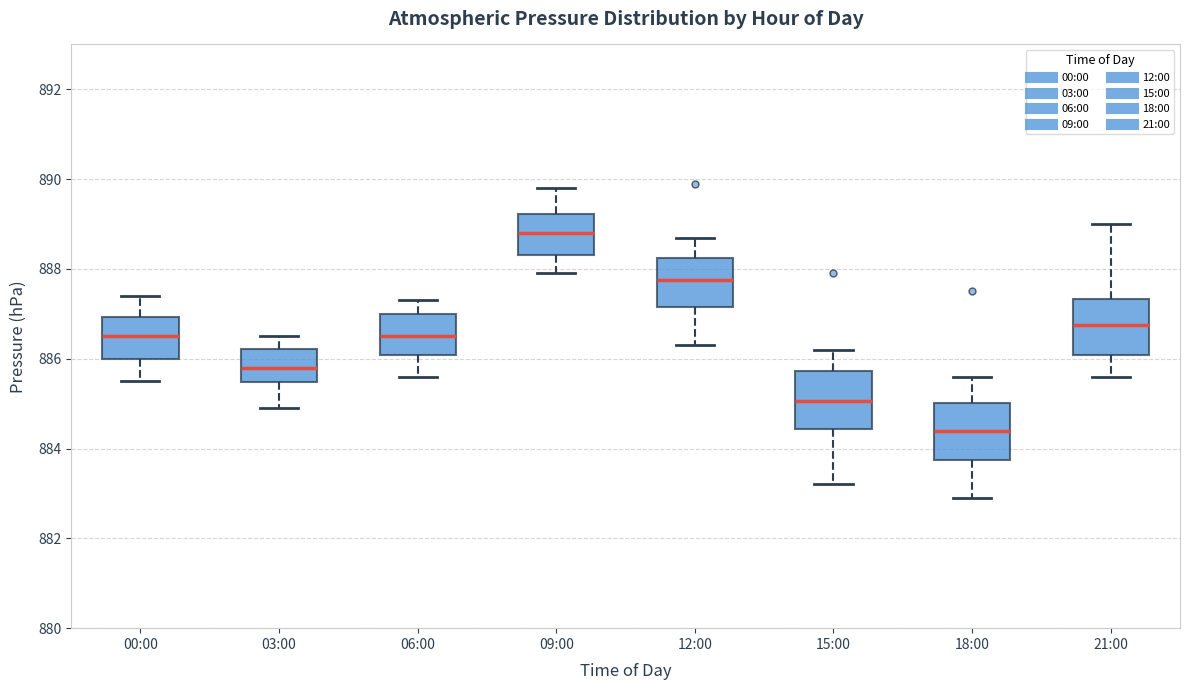

Reading left to right, transcribe this box plot: for each box, give where its median line is, the range the box spans, and where its two whiskers end, as read against the y-axis. The values are not printed on the chart, so give them approximately, as read against the axis.

00:00: median 886.6, box 886.0 to 887.0, whiskers 885.6 to 887.4
03:00: median 885.8, box 885.4 to 886.2, whiskers 885.0 to 886.6
06:00: median 886.6, box 886.0 to 887.0, whiskers 885.6 to 887.4
09:00: median 888.8, box 888.4 to 889.2, whiskers 888.0 to 889.8
12:00: median 887.8, box 887.2 to 888.2, whiskers 886.4 to 888.8
15:00: median 885.0, box 884.4 to 885.8, whiskers 883.2 to 886.2
18:00: median 884.4, box 883.8 to 885.0, whiskers 883.0 to 885.6
21:00: median 886.8, box 886.0 to 887.4, whiskers 885.6 to 889.0